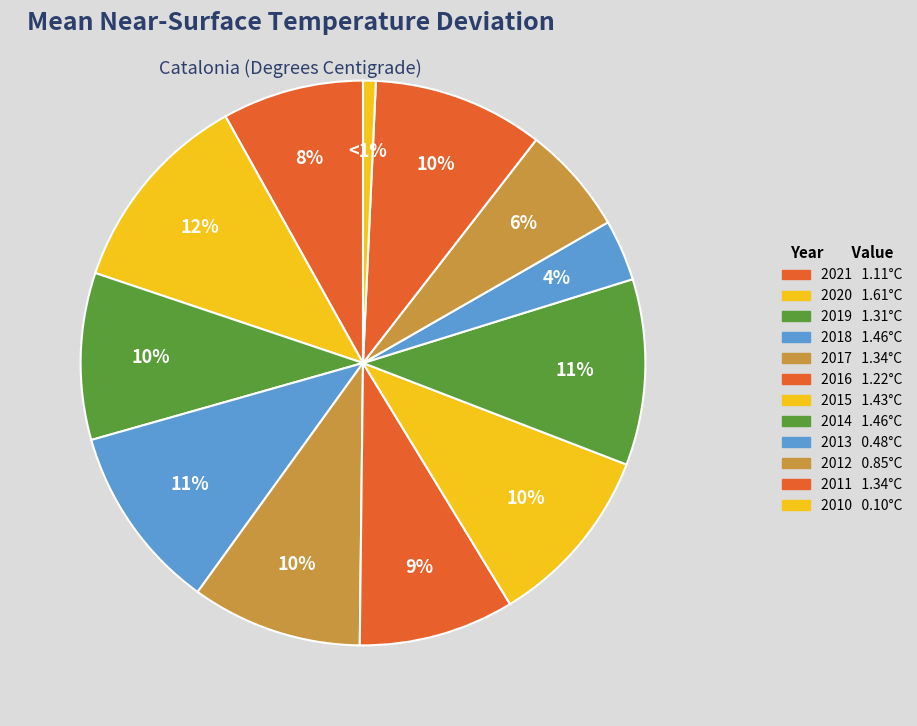

To the nearest percent, what is the combined percentage of 2019 and 2016?

18%